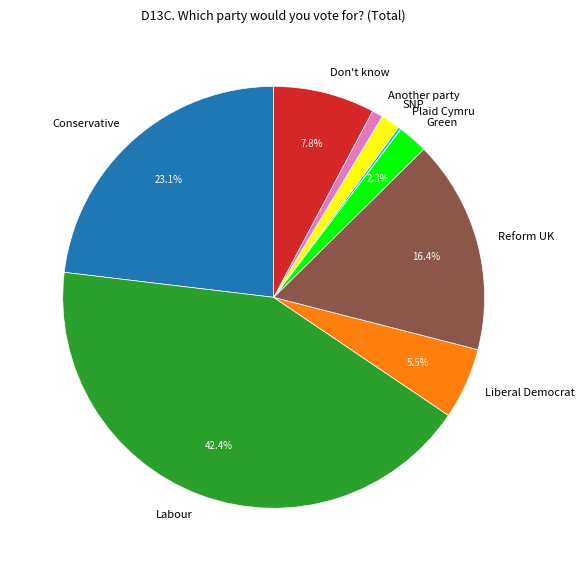

What is the largest slice in the pie chart?

Labour